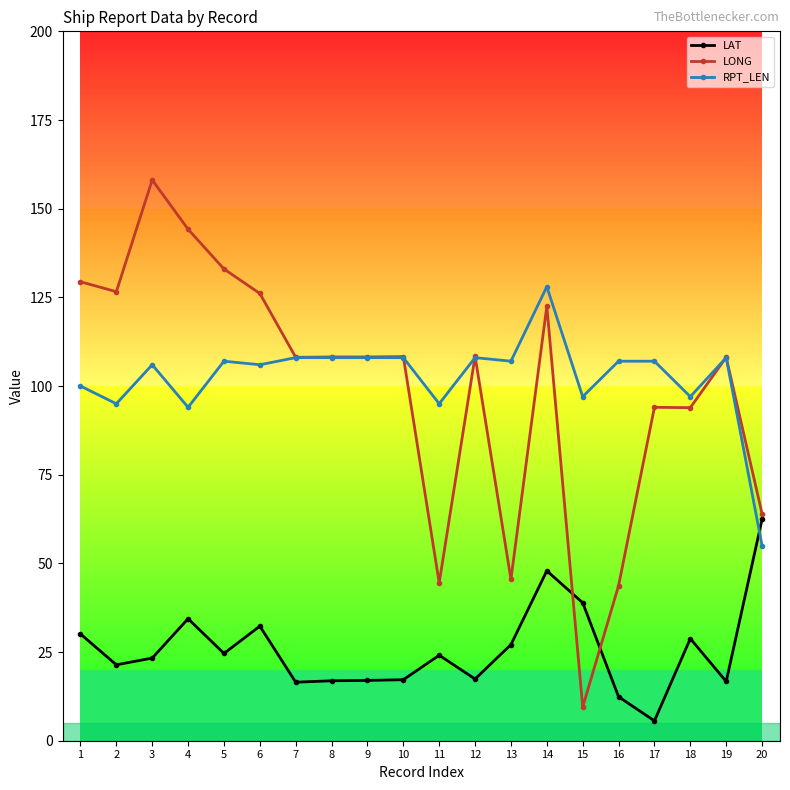

True or false: RPT_LEN has a value of 106.0 at 6.

True